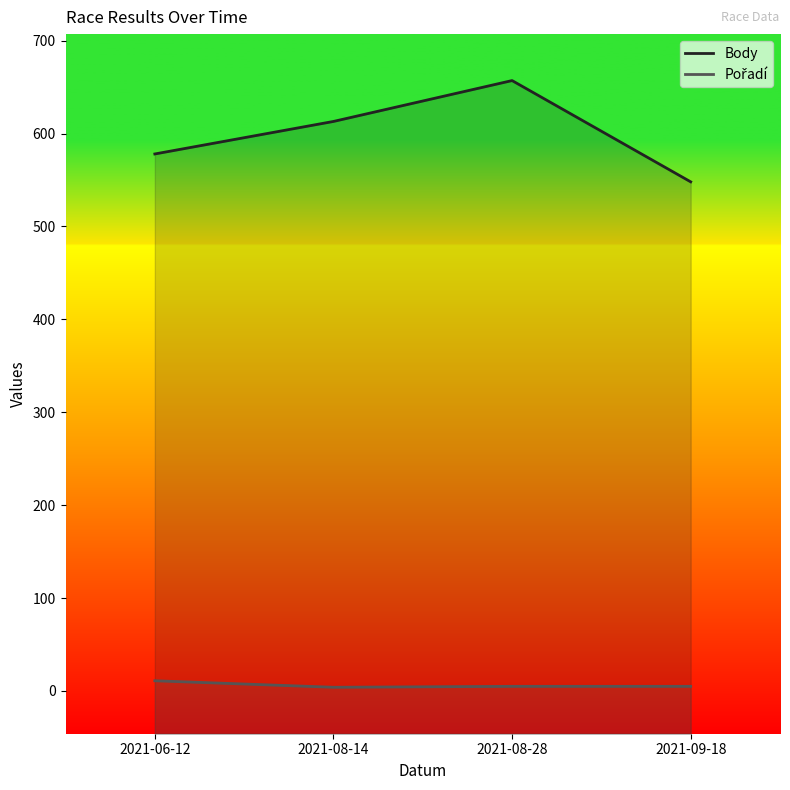

The value of Body at 2021-06-12 is 578. True or false?

True